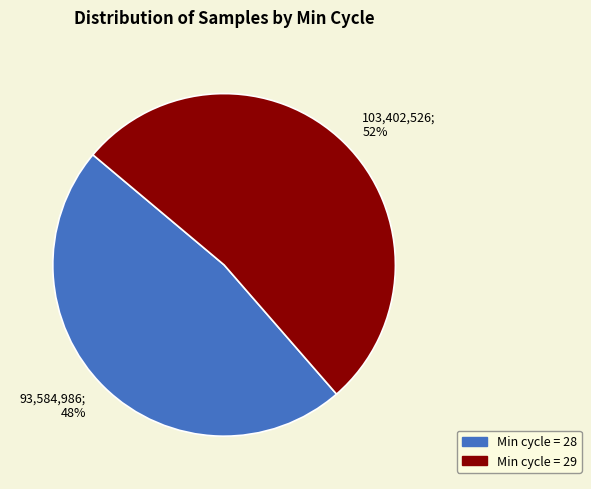

The Min cycle = 29 slice represents 46% of the pie. True or false?

False